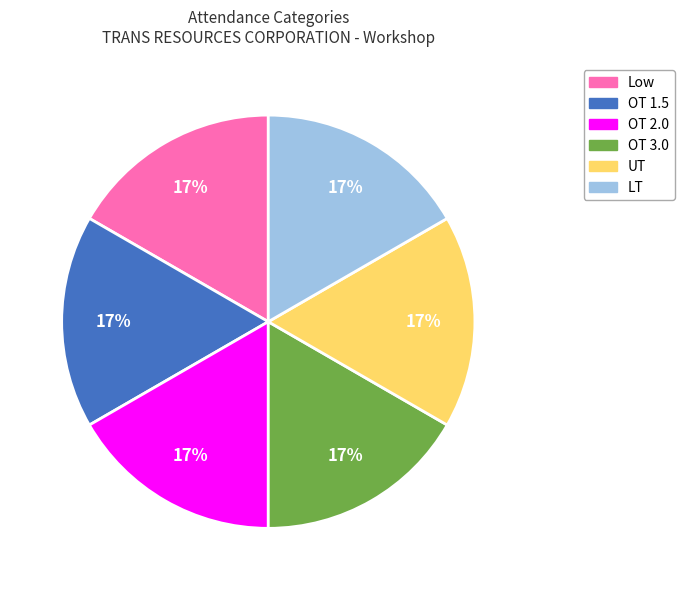

To the nearest percent, what is the average slice percentage?

17%